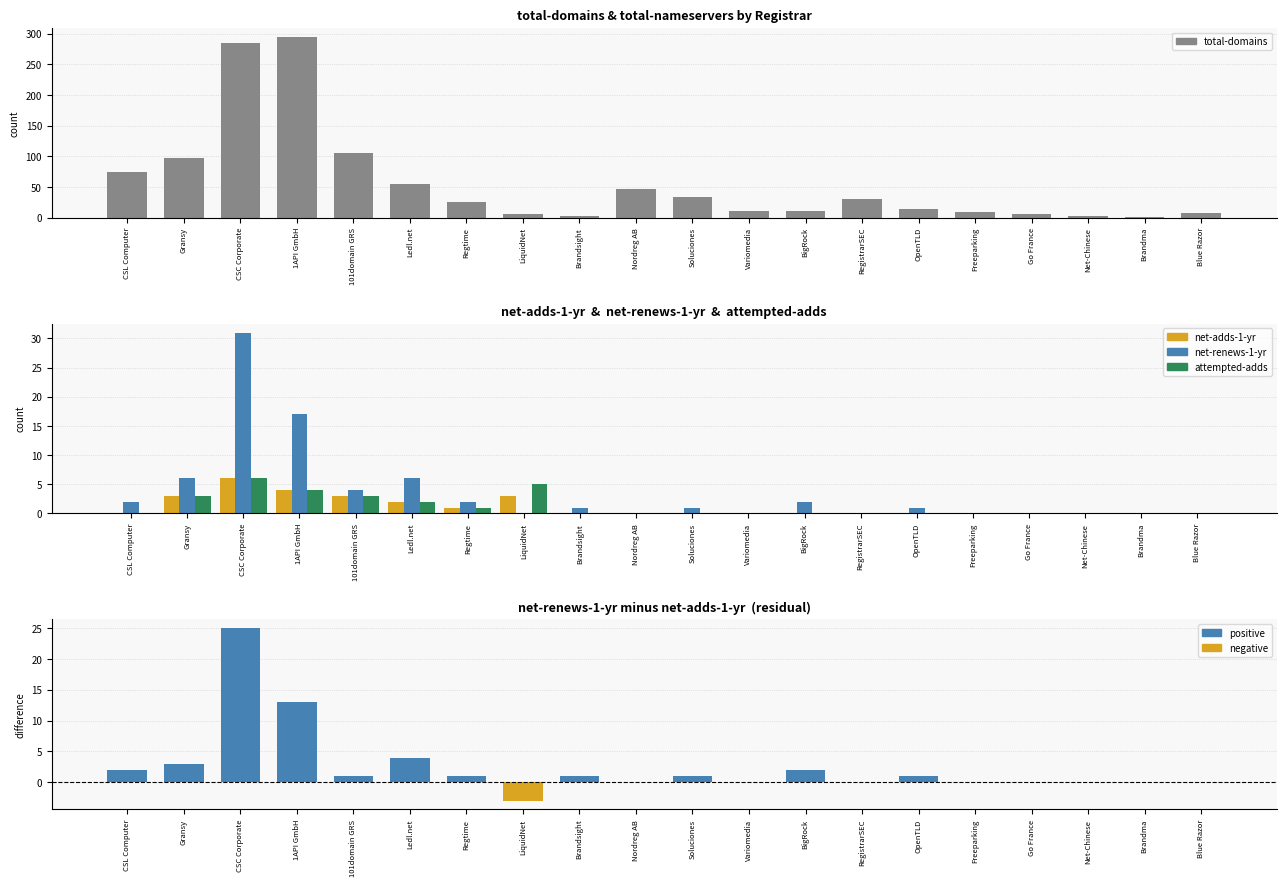

What is the sum of the net-renews-1-yr values at Variomedia and Brandsight?

1